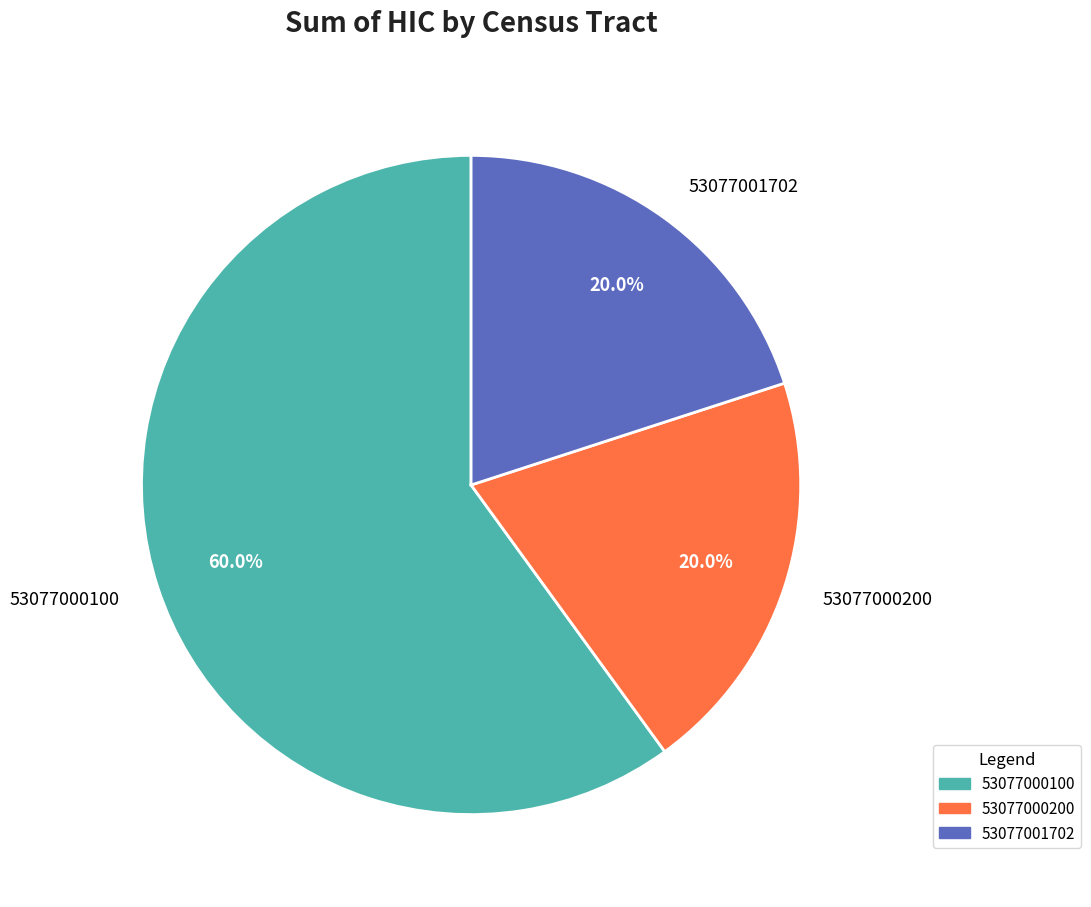

To the nearest percent, what is the difference between the 53077000100 and 53077001702 slice percentages?

40%